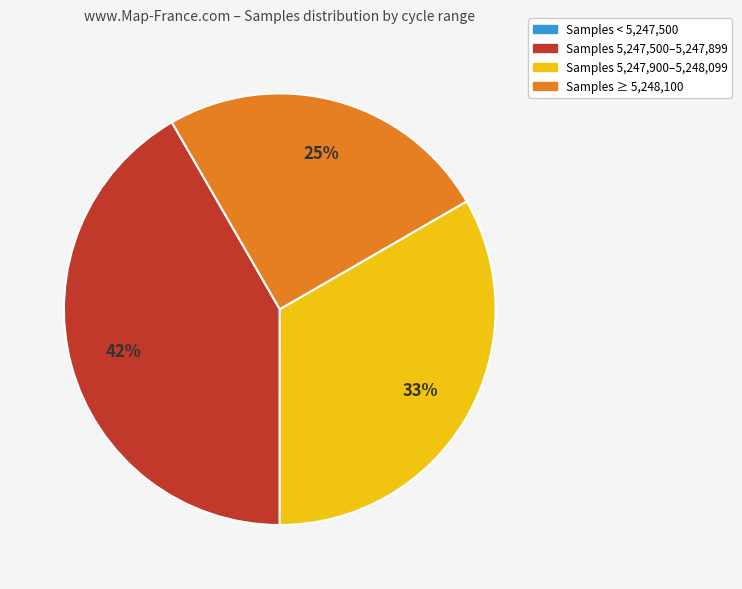

To the nearest percent, what percentage of the pie is Samples 5,247,500–5,247,899?

42%